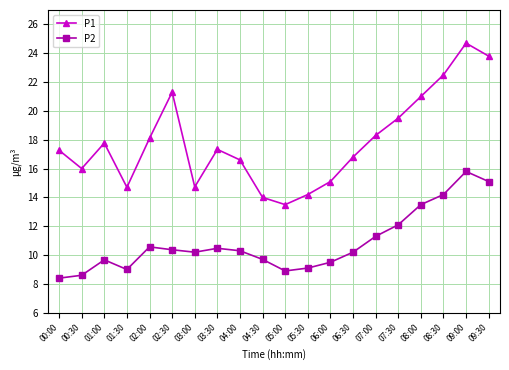

At which category does P1 reach its first local valley?

00:30